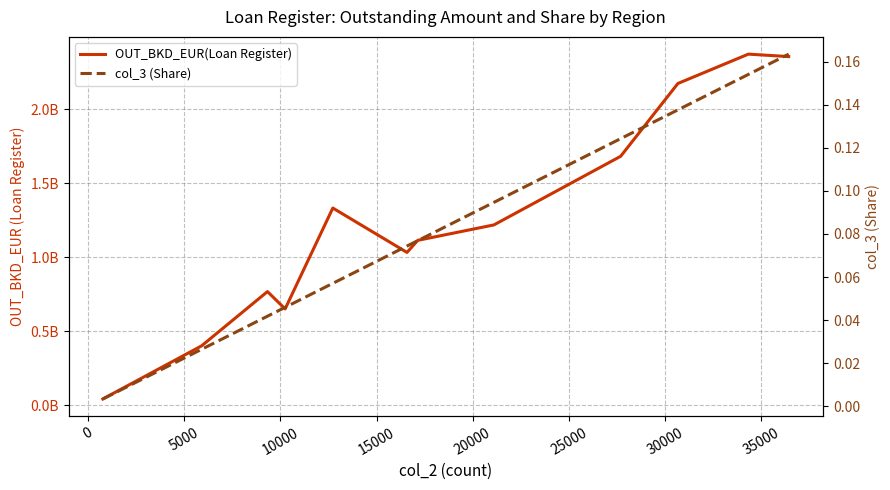

At how many categories does at least one series exceed 1963687786?

3